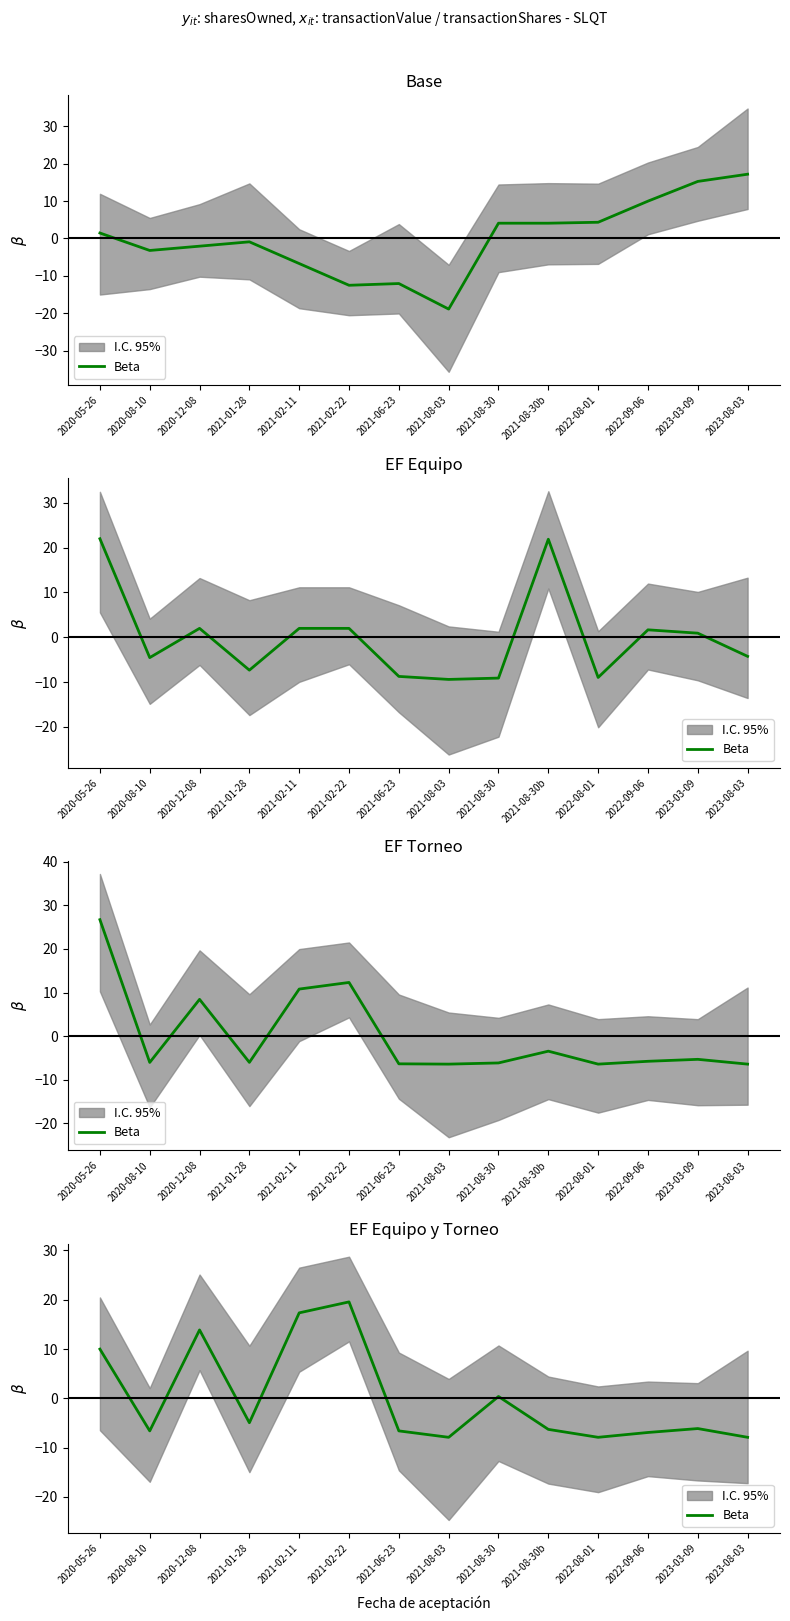

Reading left to right, what are all the values shown in this chart?

2020-05-26=10.0	2020-08-10=-6.6	2020-12-08=13.9	2021-01-28=-4.9	2021-02-11=17.3	2021-02-22=19.6	2021-06-23=-6.6	2021-08-03=-7.9	2021-08-30=0.4	2021-08-30b=-6.3	2022-08-01=-7.9	2022-09-06=-6.9	2023-03-09=-6.1	2023-08-03=-7.9